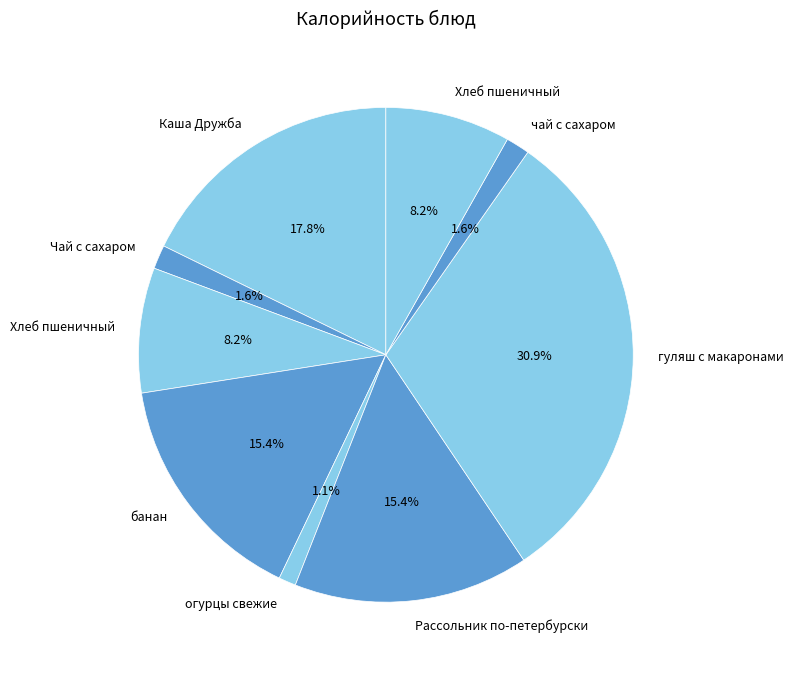

Count the number of slices in the pie.

9